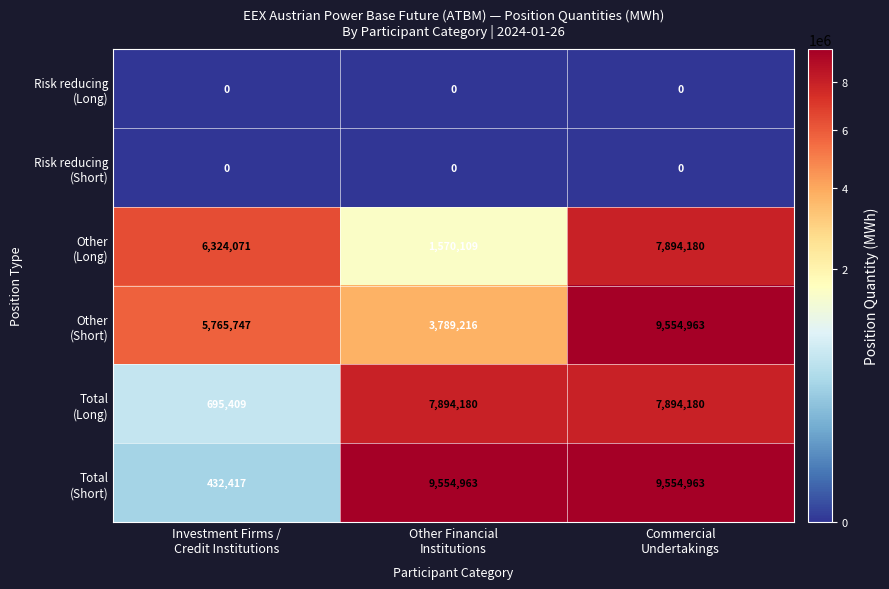

At how many categories does at least one series exceed 4975026?

3